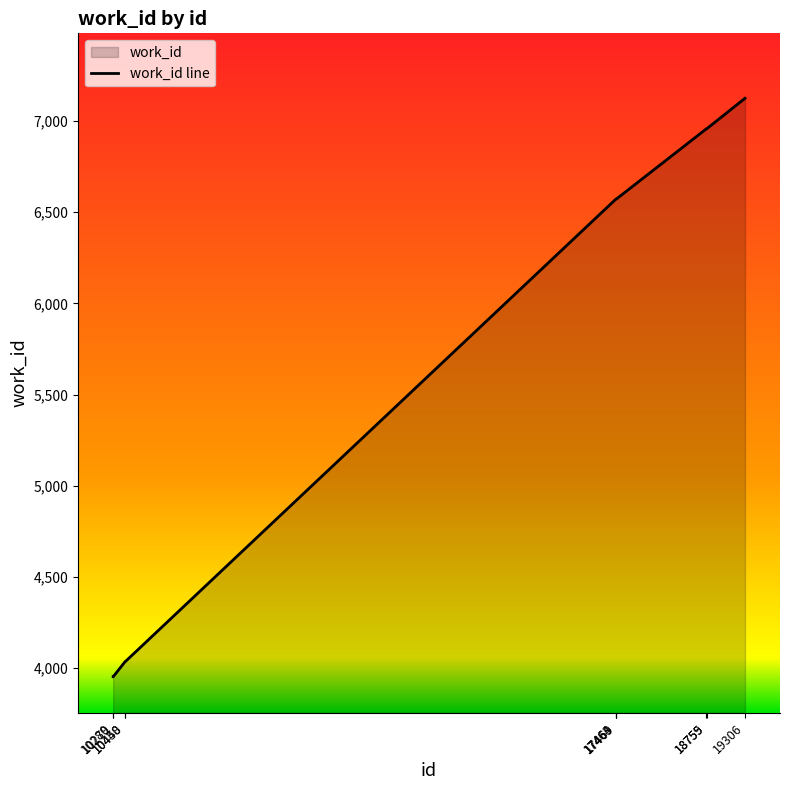

Reading left to right, list all the values displayed in this chart.

10279=3953	10280=3953	10448=4035	10450=4035	17463=6572	17464=6572	17469=6572	18755=6957	18759=6957	19306=7124